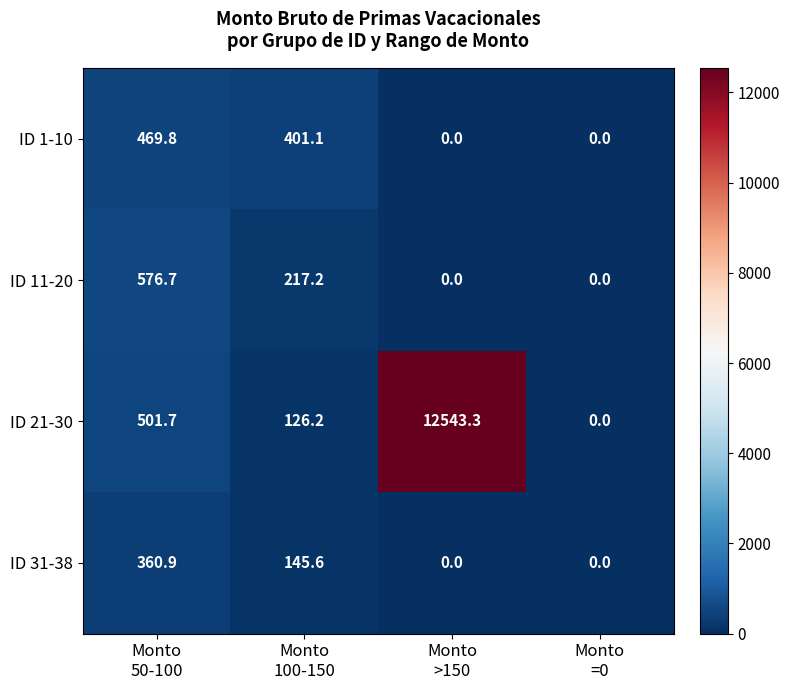

At which category is the sum across all series the highest?

Monto
>150